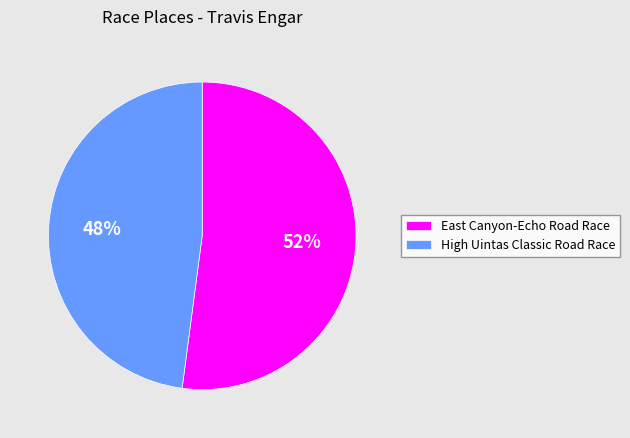

Which has a higher value, High Uintas Classic Road Race or East Canyon-Echo Road Race?

East Canyon-Echo Road Race